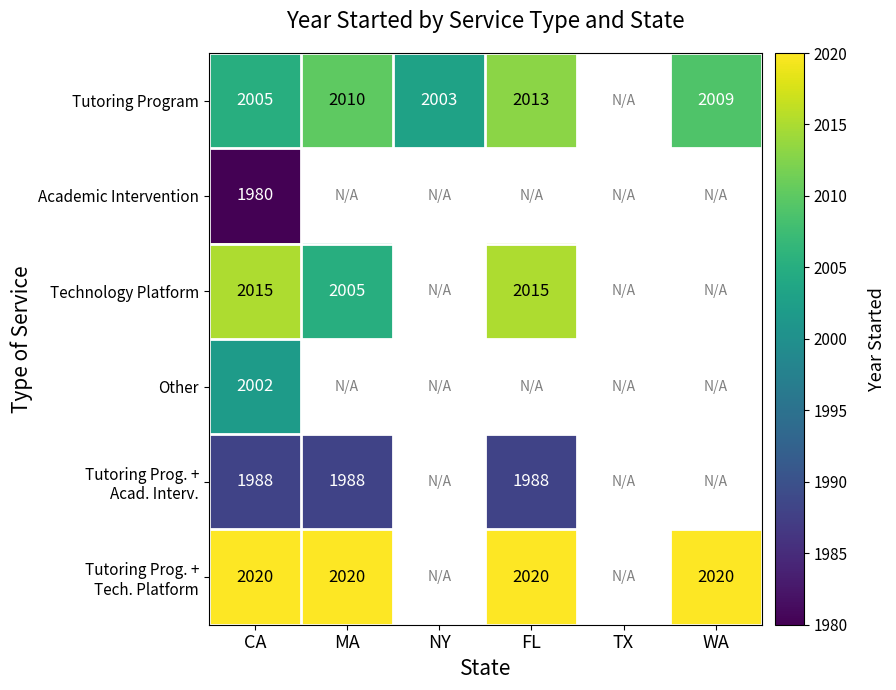

True or false: Tutoring Program has a value of 2003 at NY.

True